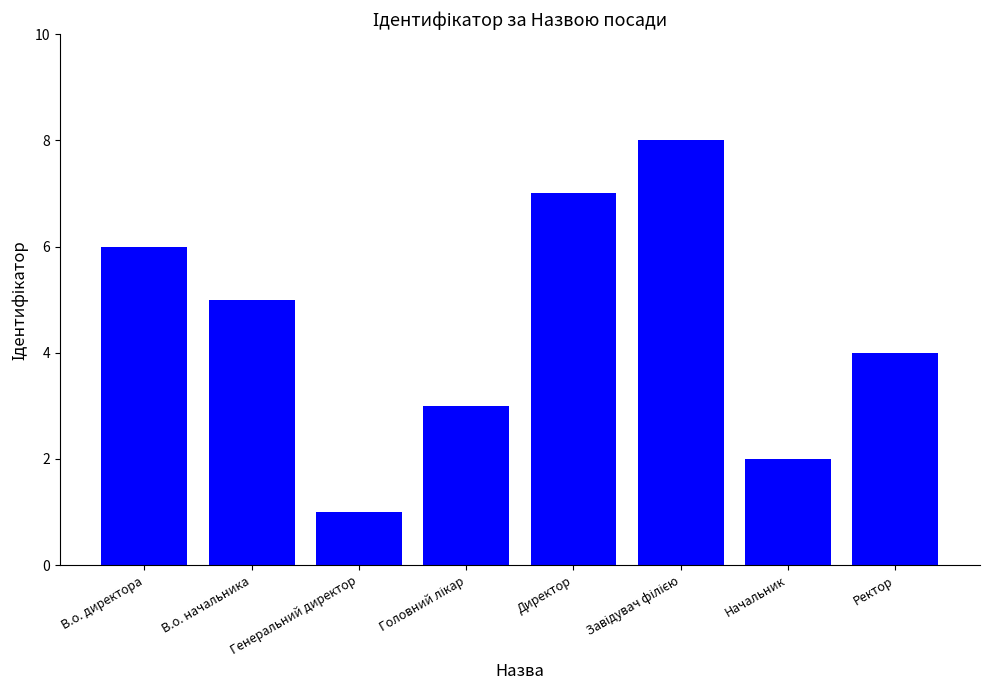

Read the value at Генеральний директор.

1